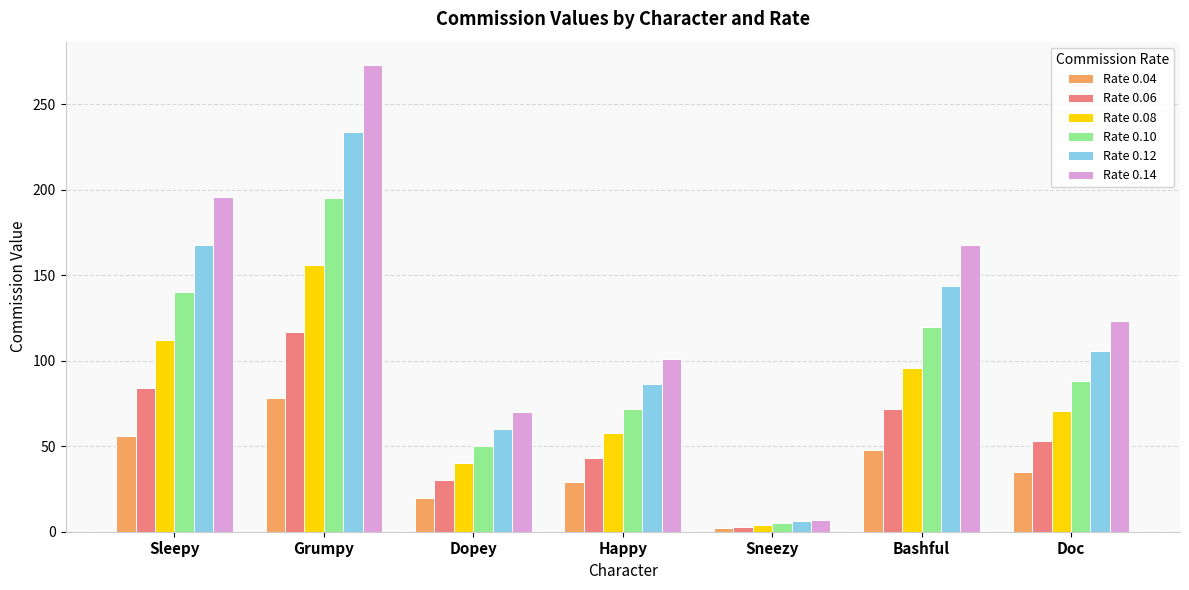

Which category has the lowest value in the Rate 0.04 series?

Sneezy